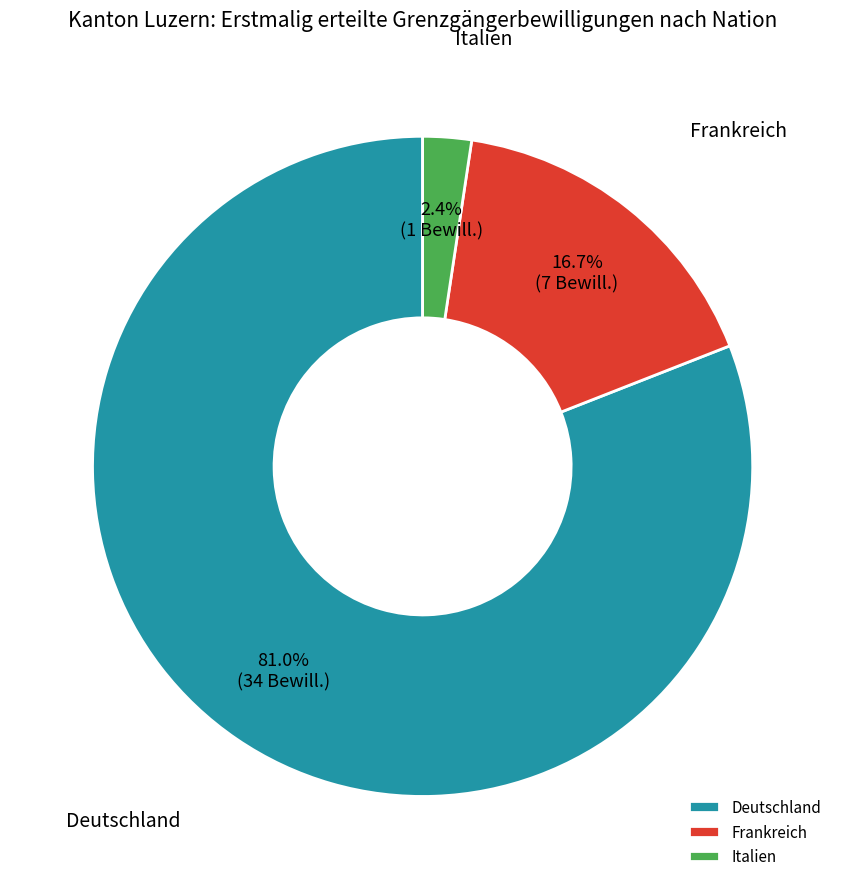

Does any single category account for the majority?

Yes